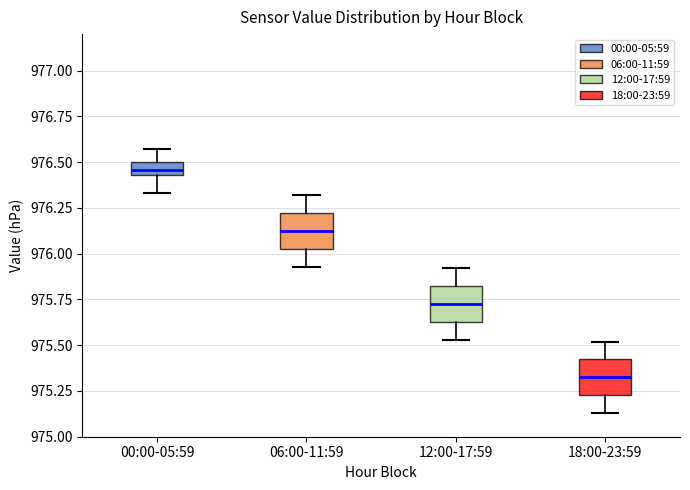

Which box has the lowest median line?

18:00-23:59